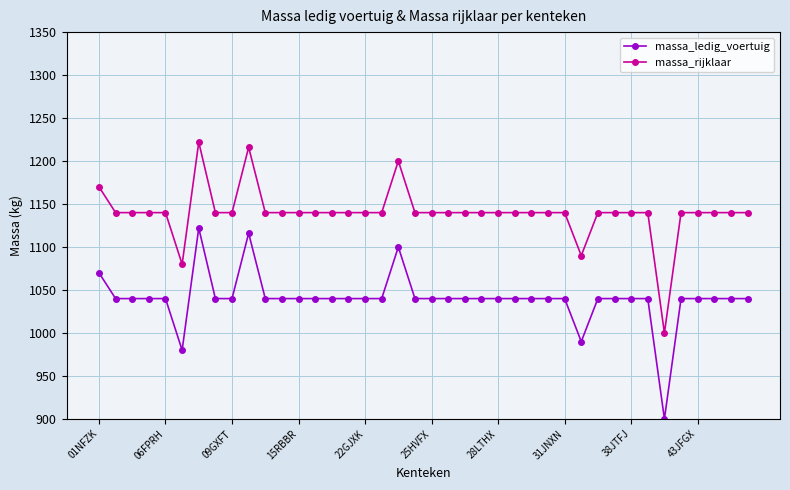

List the series in order of their overall mean, highest first.

massa_rijklaar, massa_ledig_voertuig